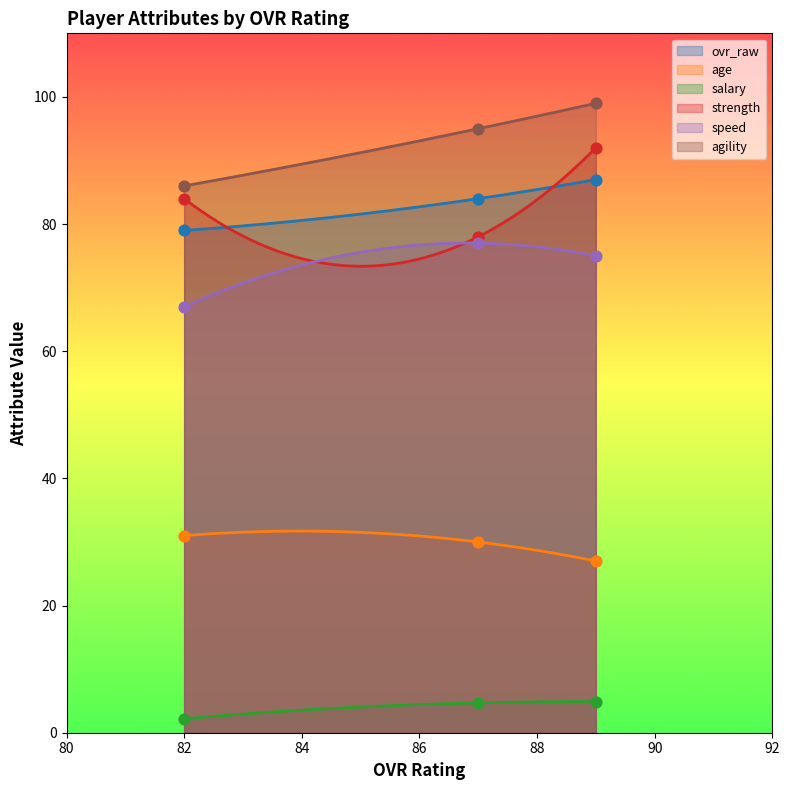

Which series contains the lowest Y value?

salary